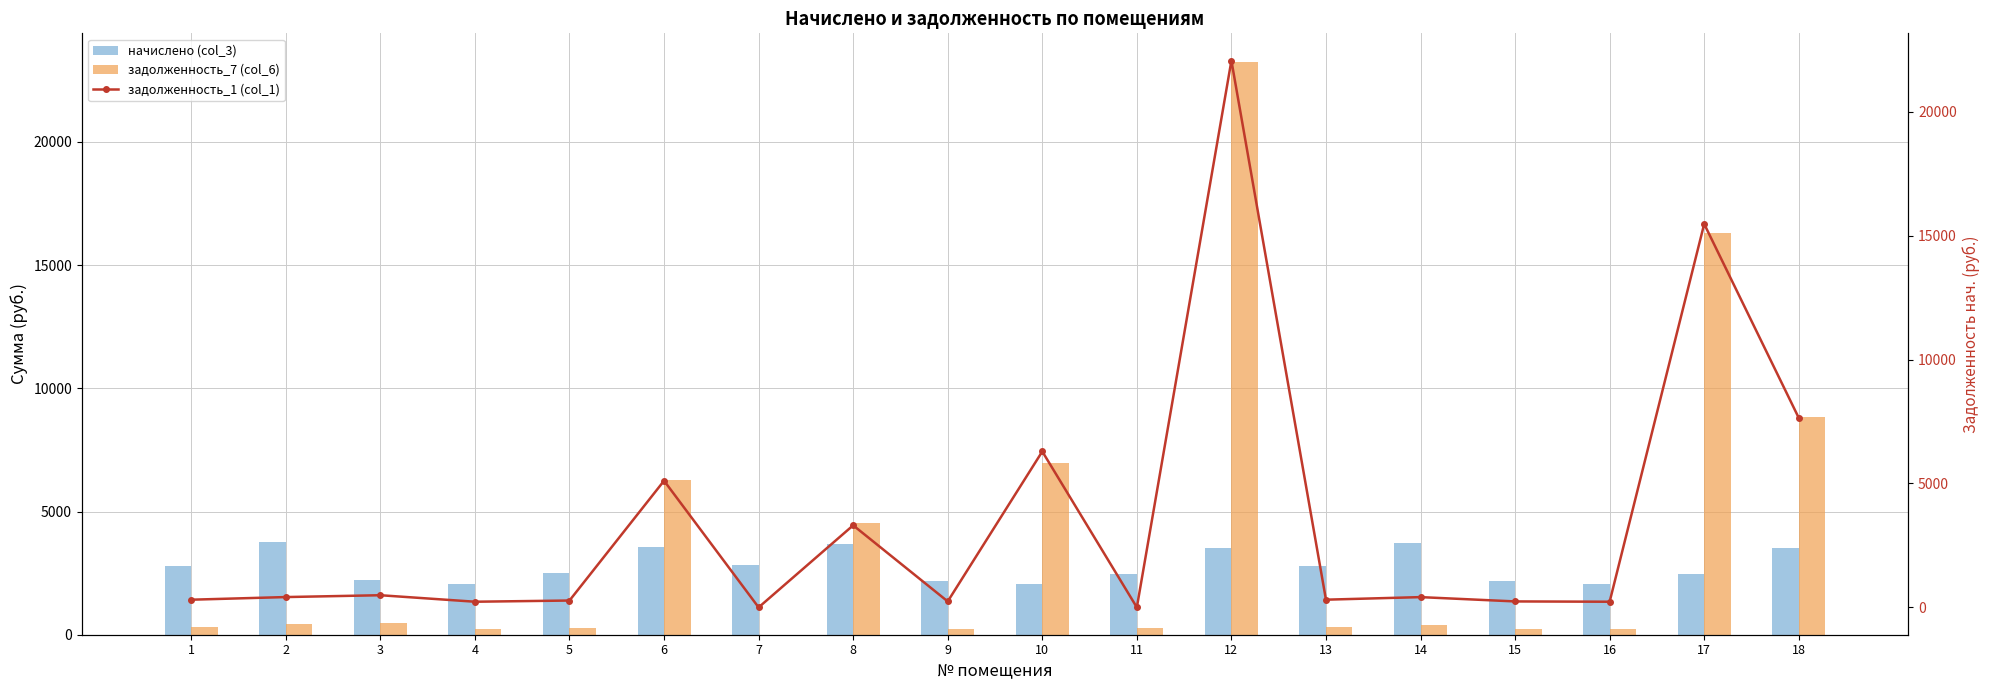

What is the difference between the maximum and second lowest values in the начислено (col_3) series?

1693.3